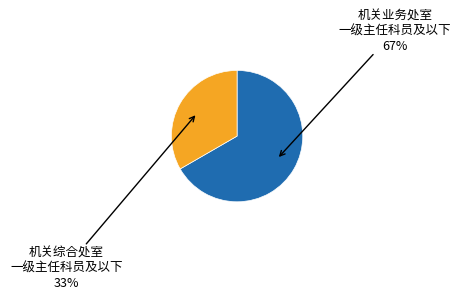

To the nearest percent, what is the average slice percentage?

50%